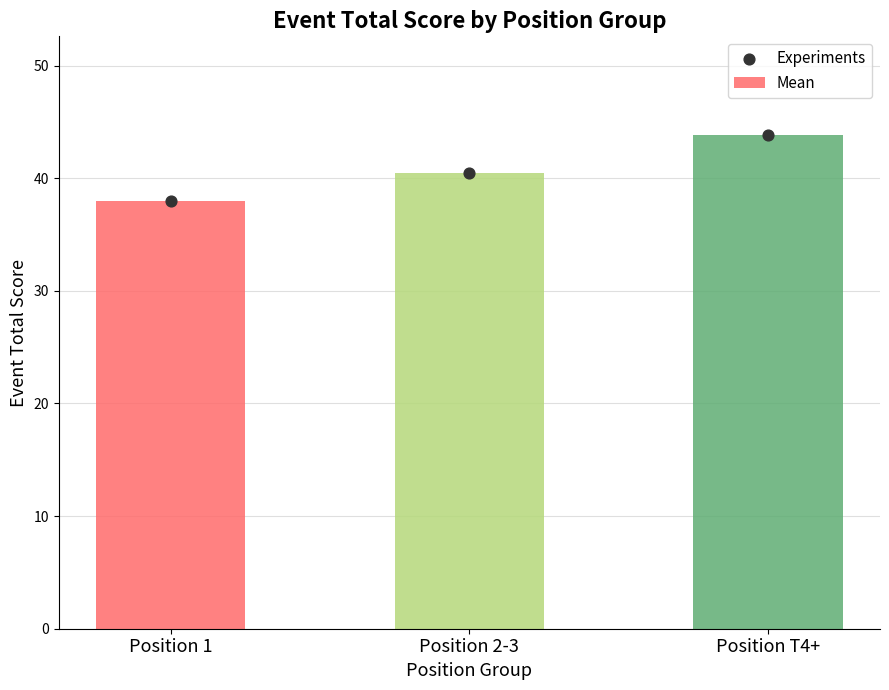

Which series has the largest total across all categories?

Mean